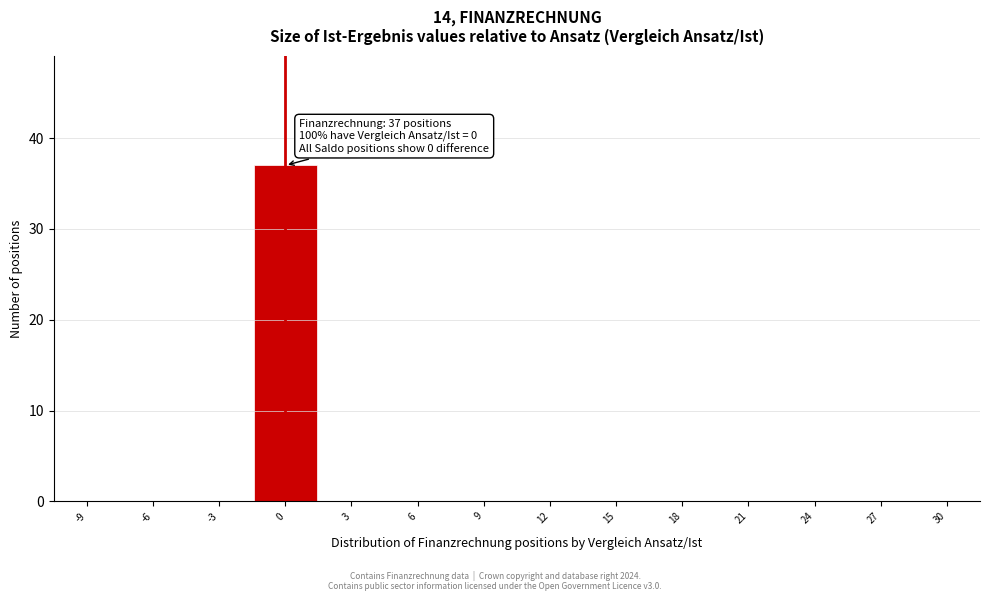

Reading right to left, list all the values displayed in this chart.

30=0	27=0	24=0	21=0	18=0	15=0	12=0	9=0	6=0	3=0	0=37	-3=0	-6=0	-9=0